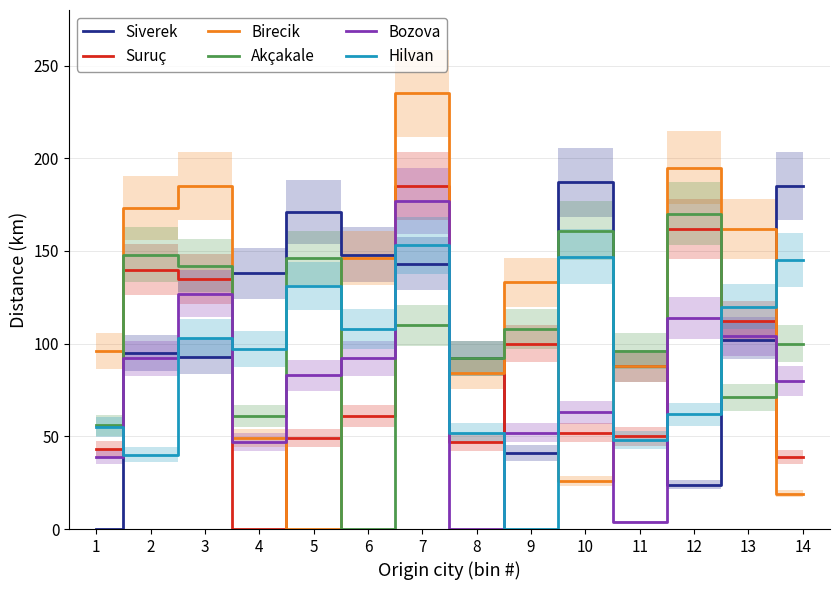

At which label is Hilvan closest to 76?

12